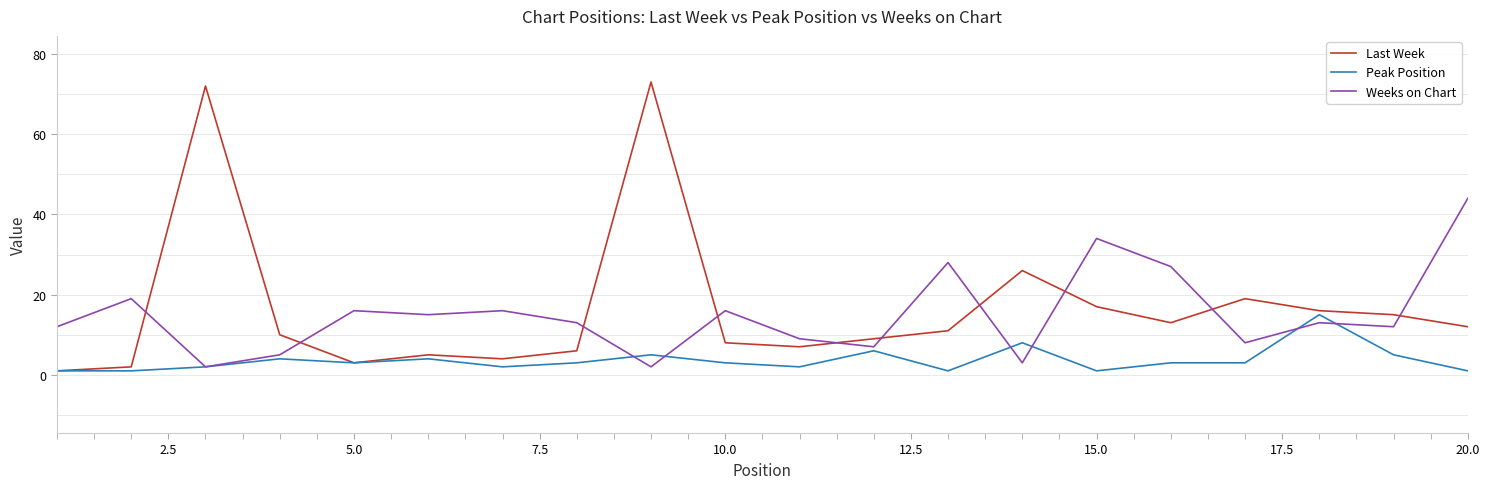

Reading left to right, list all the values displayed in this chart.

Last Week: 1	2	72	10	3	5	4	6	73	8	7	9	11	26	17	13	19	16	15	12
Peak Position: 1	1	2	4	3	4	2	3	5	3	2	6	1	8	1	3	3	15	5	1
Weeks on Chart: 12	19	2	5	16	15	16	13	2	16	9	7	28	3	34	27	8	13	12	44